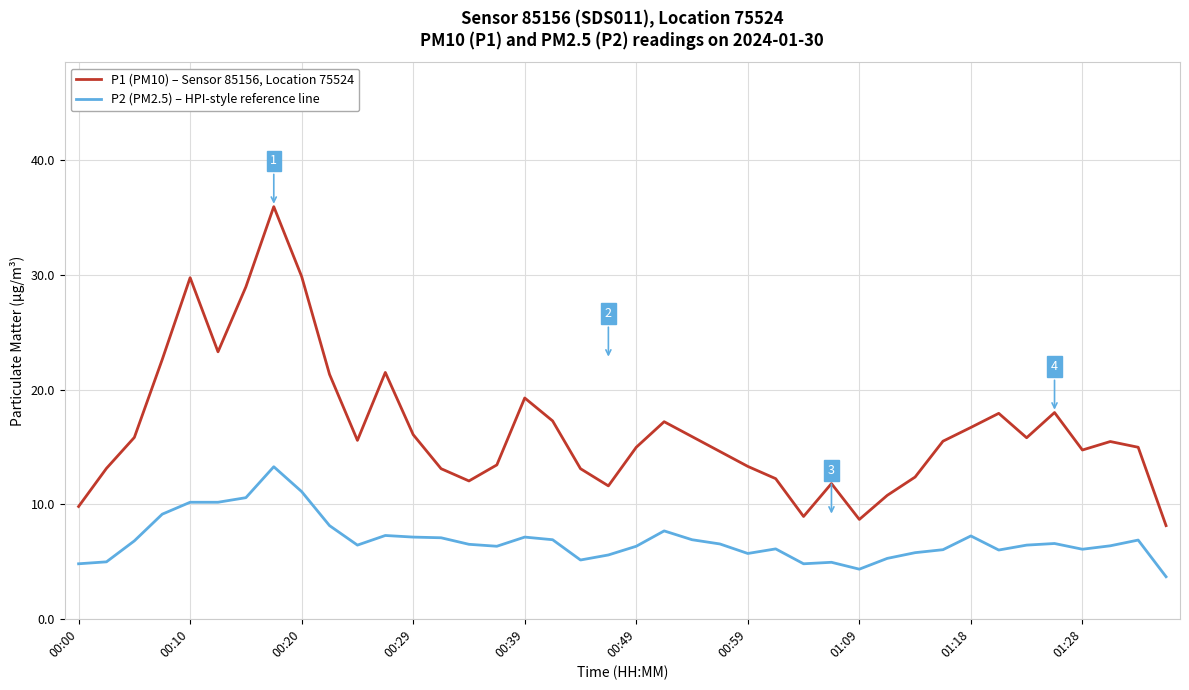

What is the smallest value displayed?

3.7